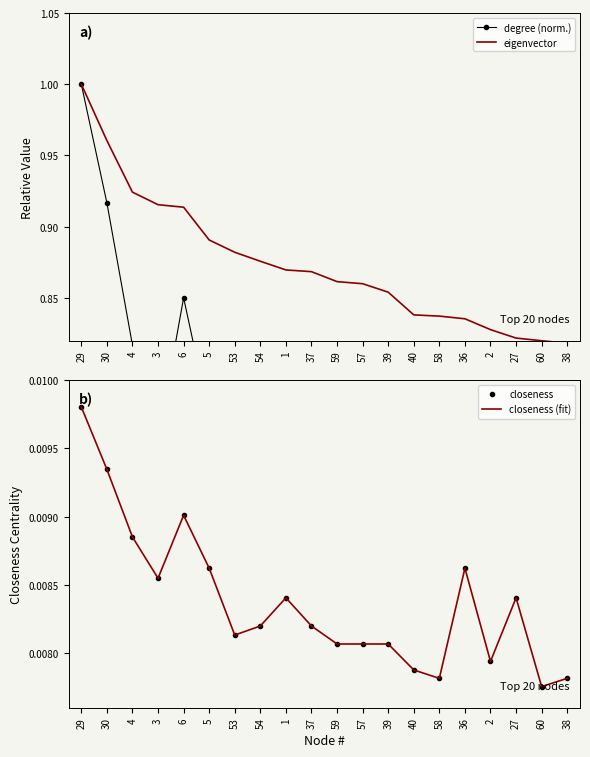

What is the total value across all series at 27?

1.6